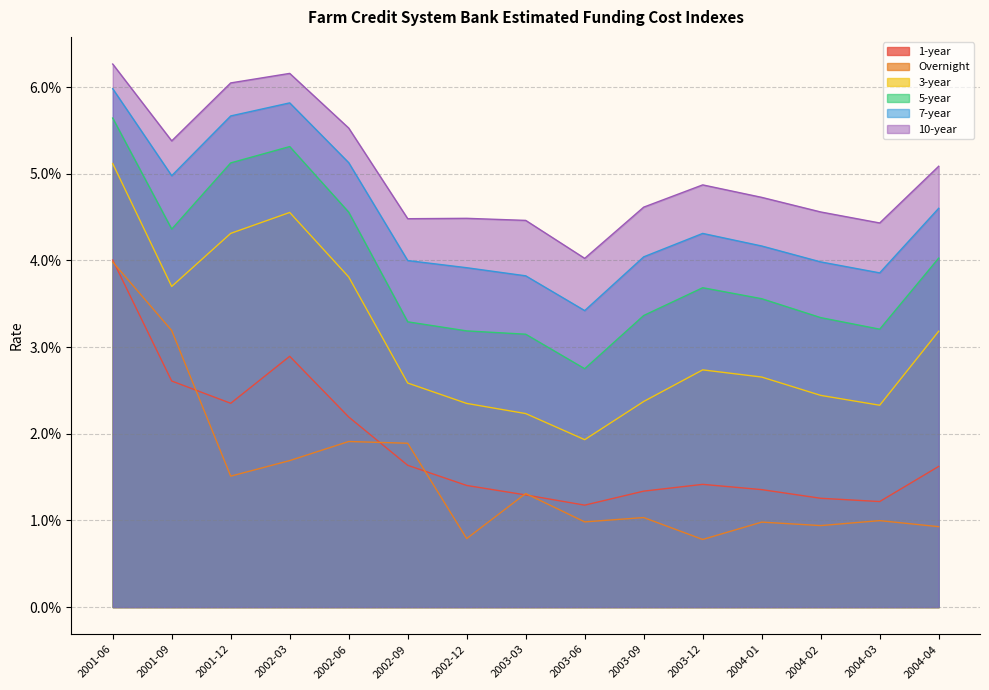

The 10-year series shows 0.1 at 2004-02. True or false?

False